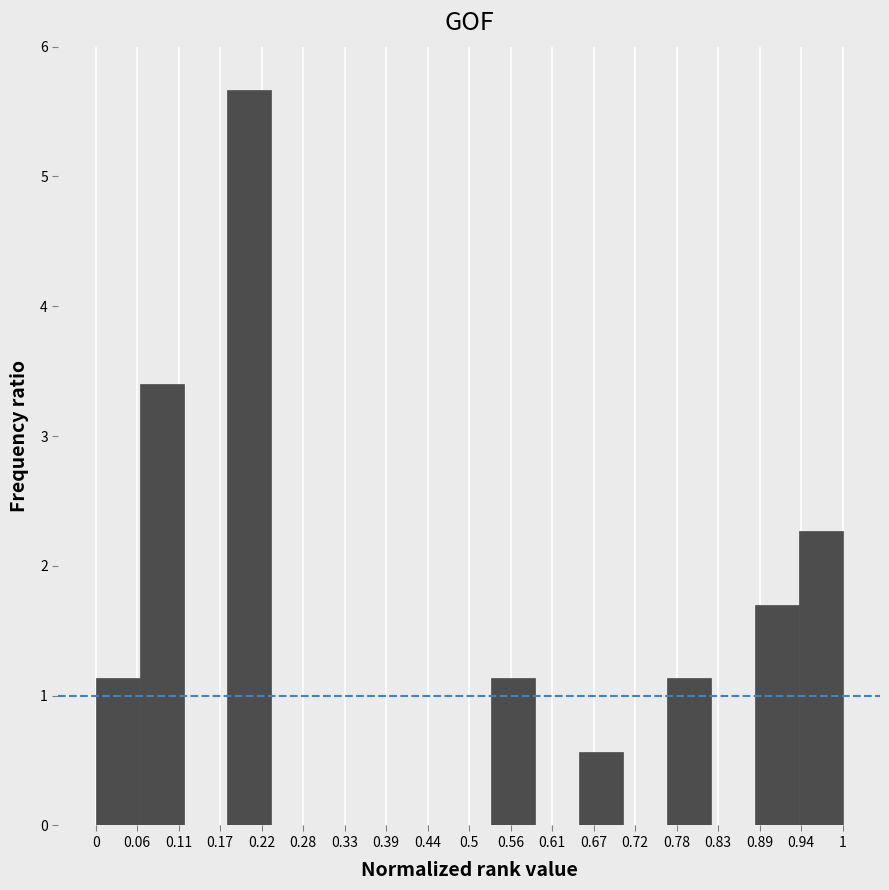

Reading left to right, transcribe this chart: for each bar, give the range it covers on the x-axis and its height. Neither the bar edges nor the heights are printed on the chart, so give them approximately, as read against the axes.

0.00 to 0.06: 1.1
0.06 to 0.12: 3.4
0.12 to 0.18: 0
0.18 to 0.24: 5.7
0.24 to 0.29: 0
0.29 to 0.35: 0
0.35 to 0.41: 0
0.41 to 0.47: 0
0.47 to 0.53: 0
0.53 to 0.59: 1.1
0.59 to 0.65: 0
0.65 to 0.71: 0.6
0.71 to 0.76: 0
0.76 to 0.82: 1.1
0.82 to 0.88: 0
0.88 to 0.94: 1.7
0.94 to 1.00: 2.3